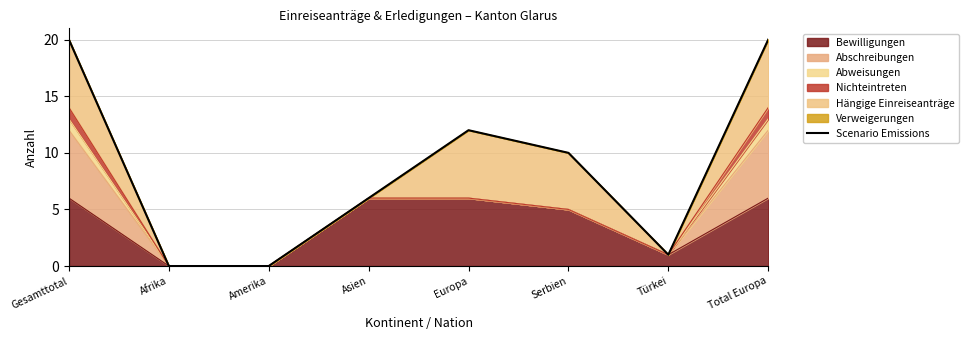

How many lines are shown in the chart?

1